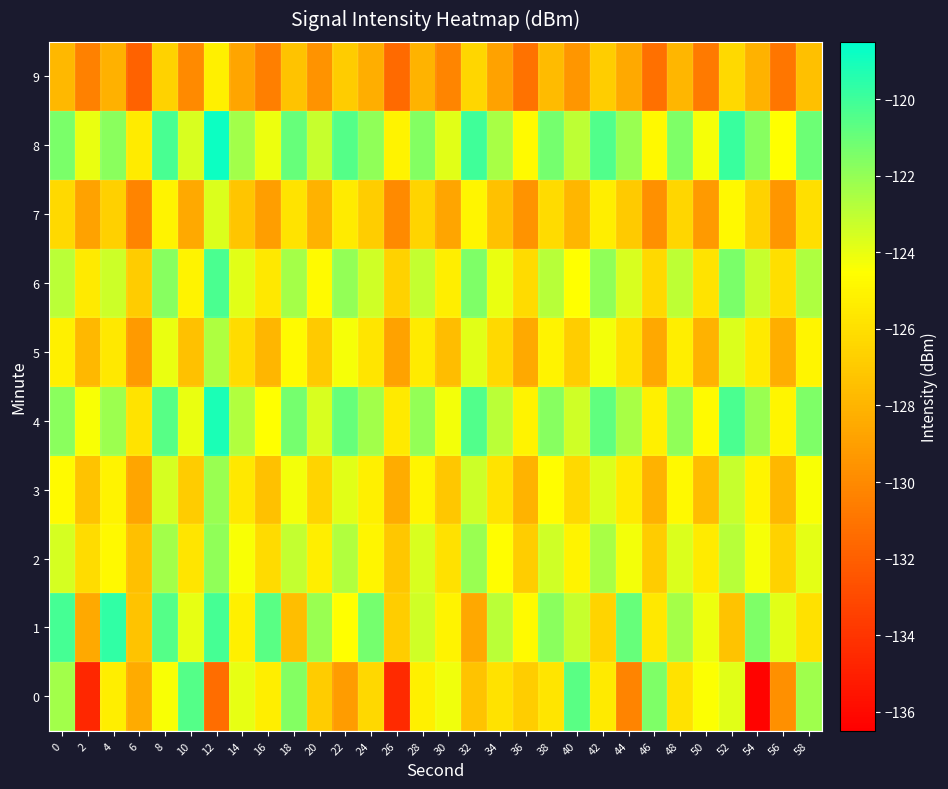

Which series has the largest total across all categories?

8